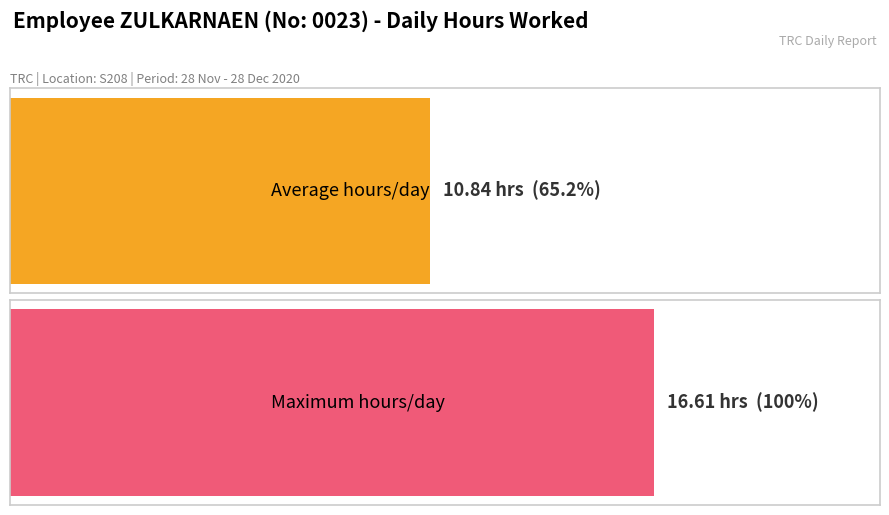

Are the bars grouped side by side (vs. stacked)?

No